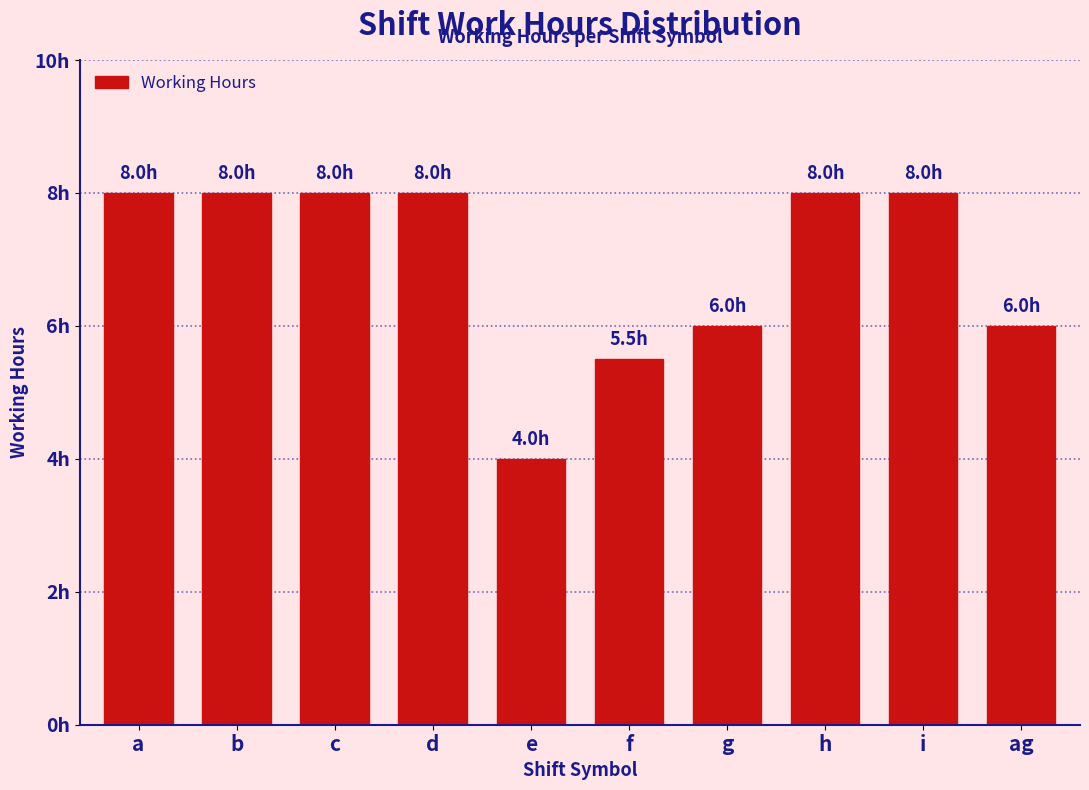

Does the chart contain any negative values?

No